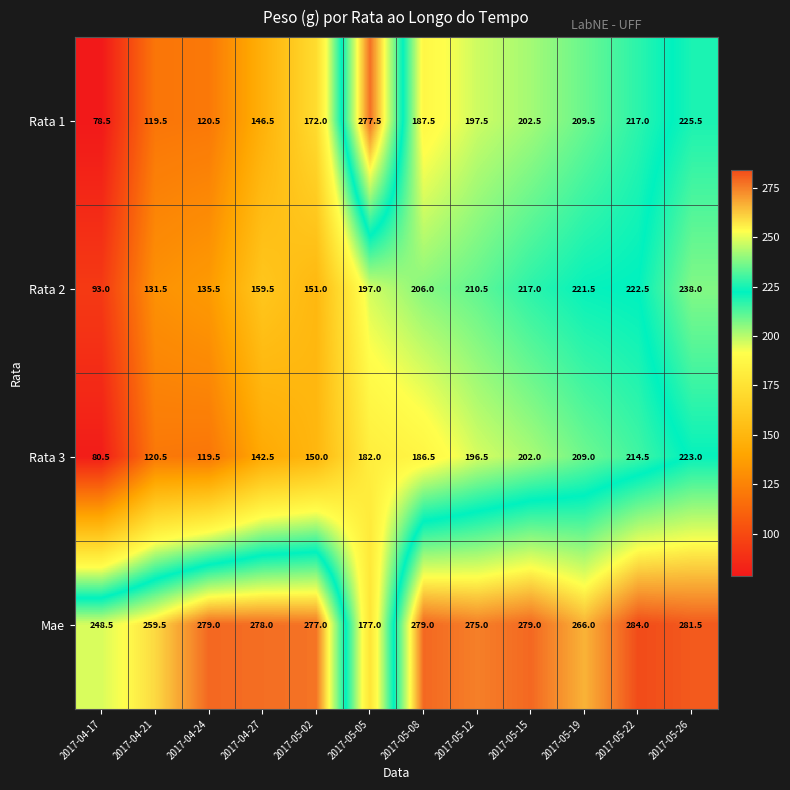

Which series has the widest spread of values?

Rata 1